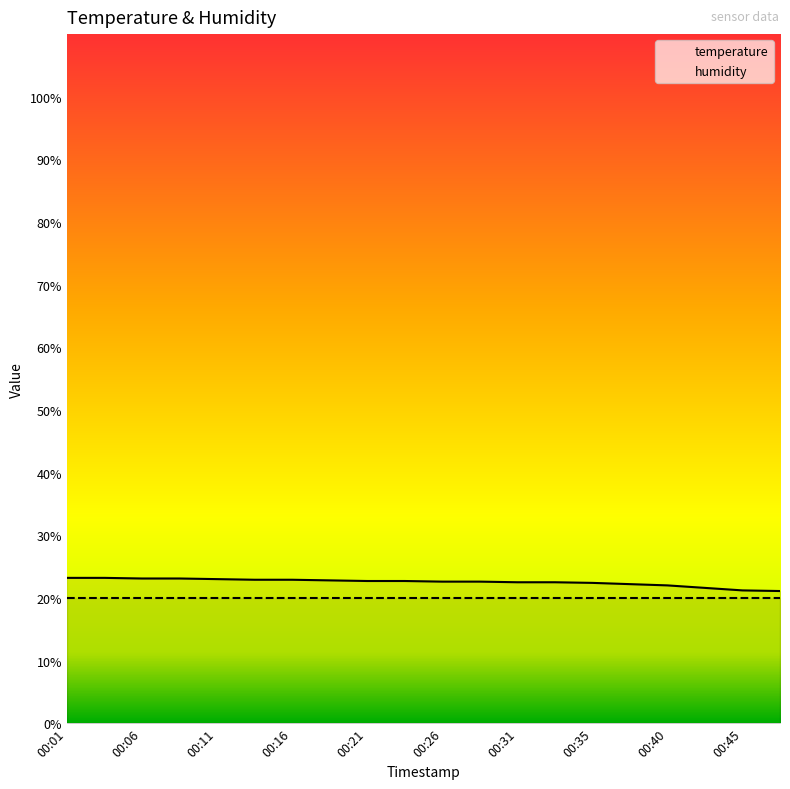

What is the difference between the second highest and minimum values in the temperature series?

2.1